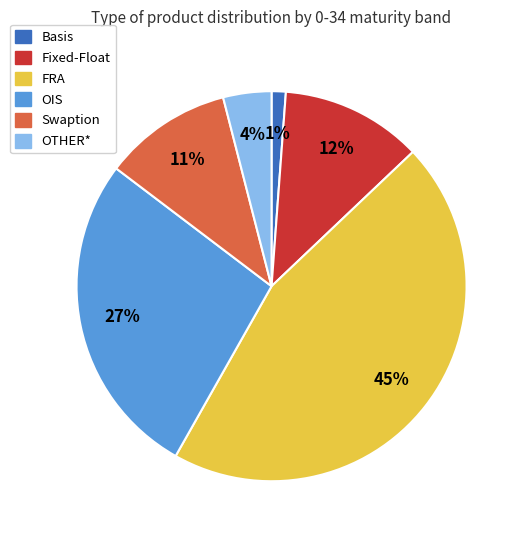

What is the ratio of the value at Swaption to the value at Fixed-Float?

0.9